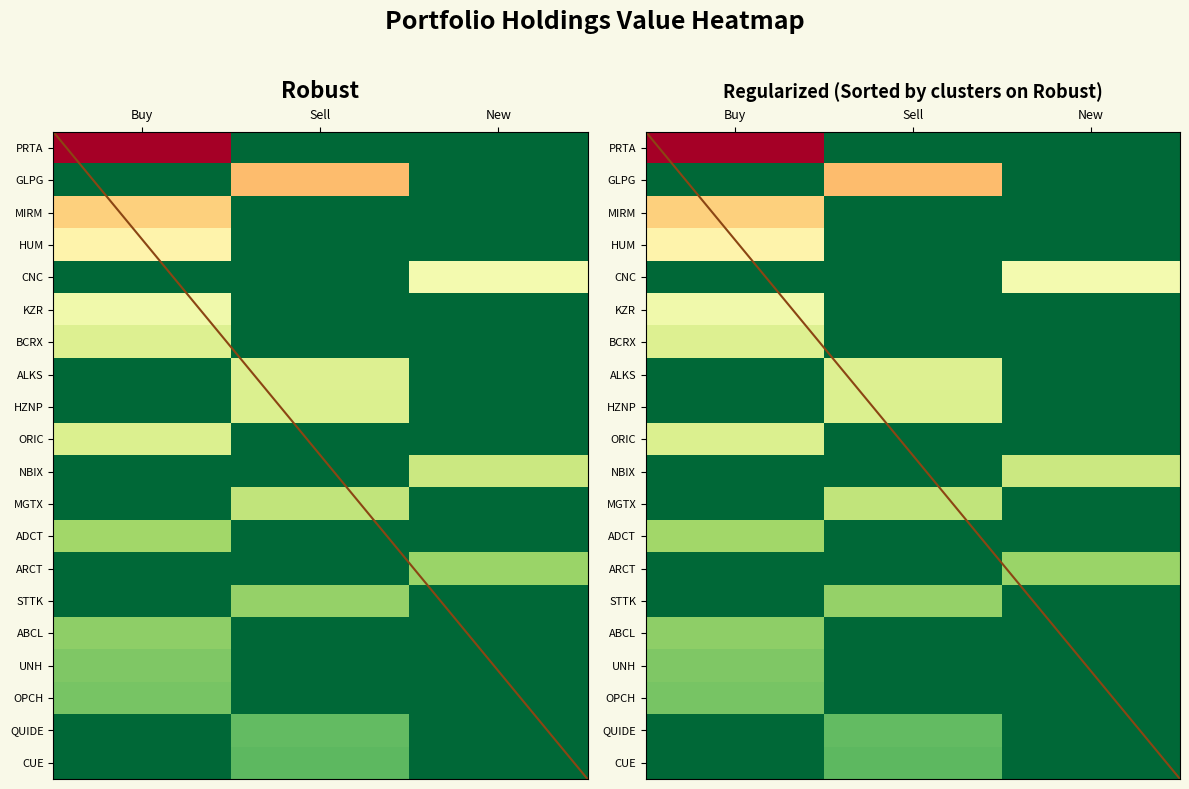

The QUIDE series shows 0.1 at Sell. True or false?

False